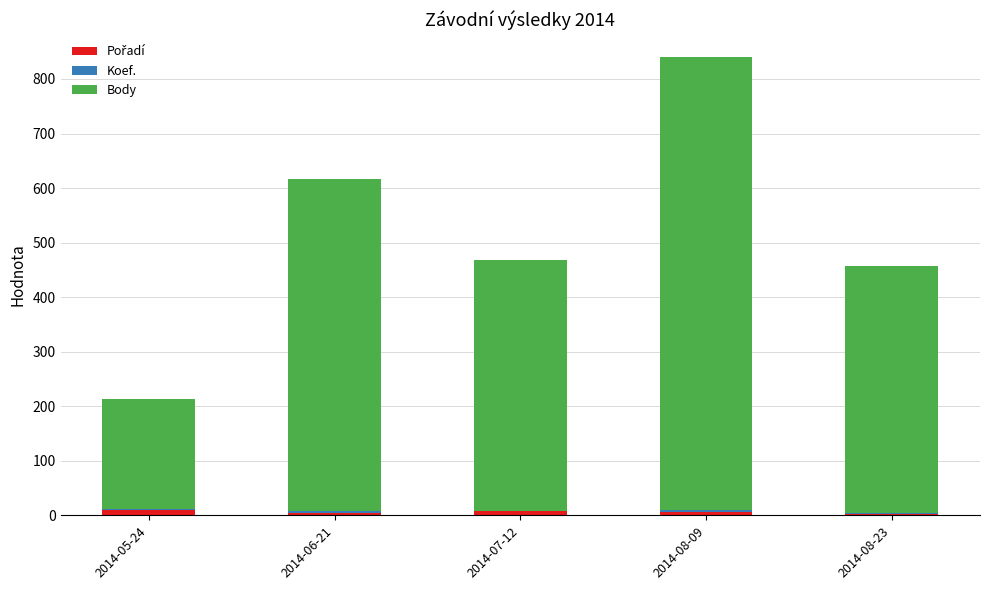

At which category is the sum across all series the highest?

2014-08-09